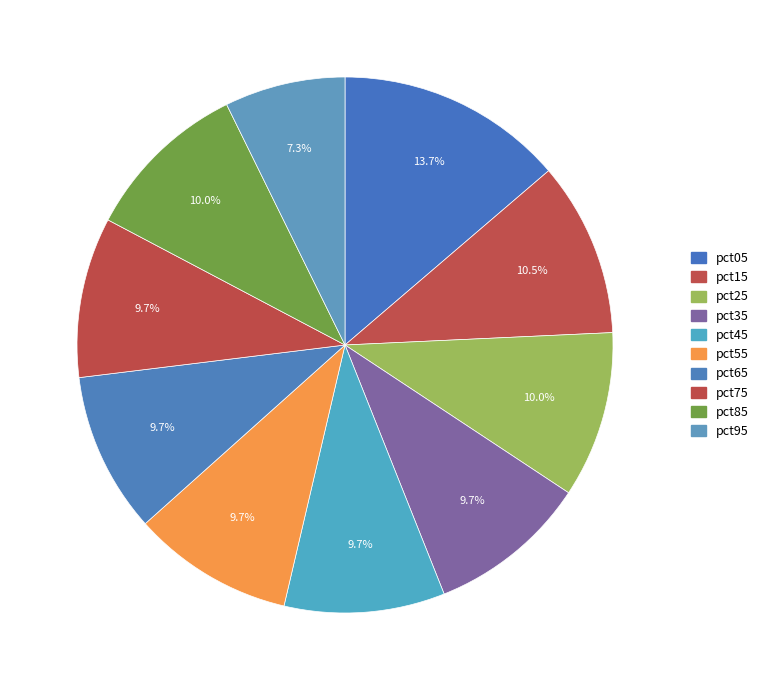

To the nearest percent, what percentage of the pie is pct85?

10%